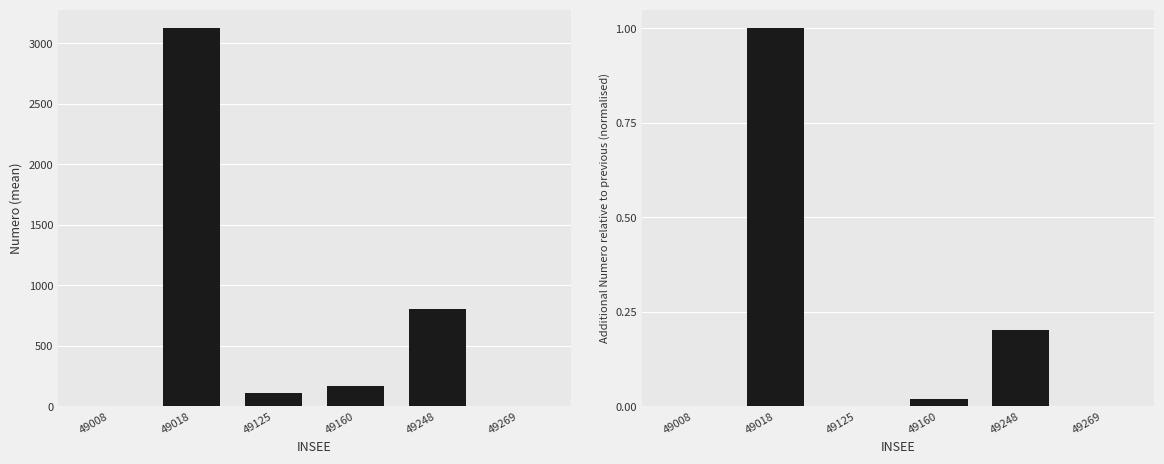

How many categories are shown in the chart?

6